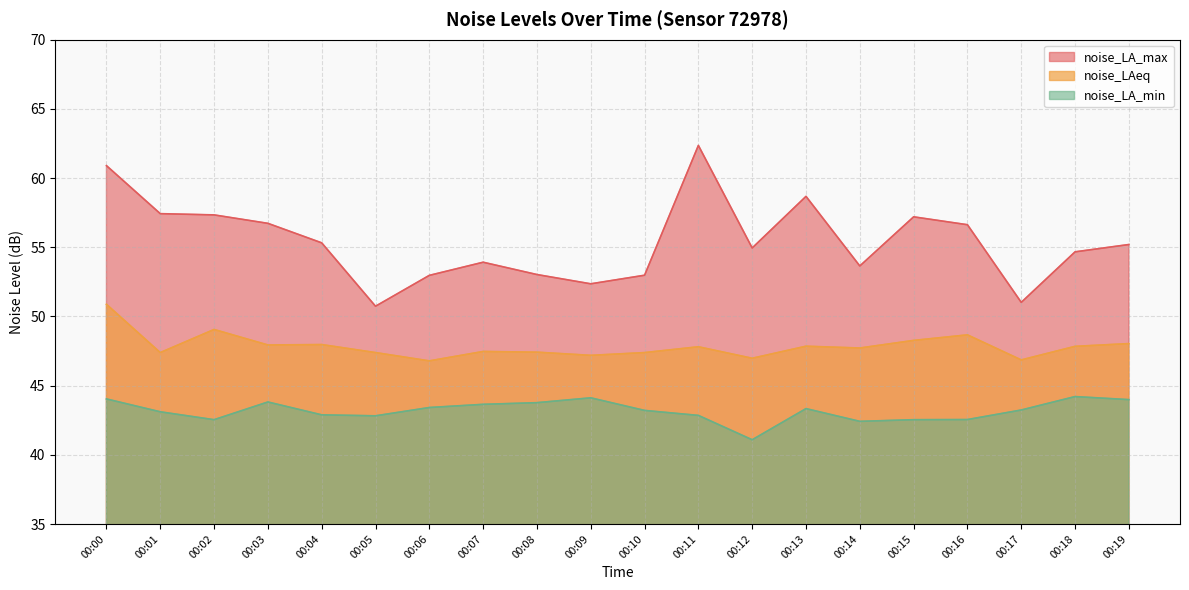

Rank the series by their average value, from lowest to highest.

noise_LA_min, noise_LAeq, noise_LA_max